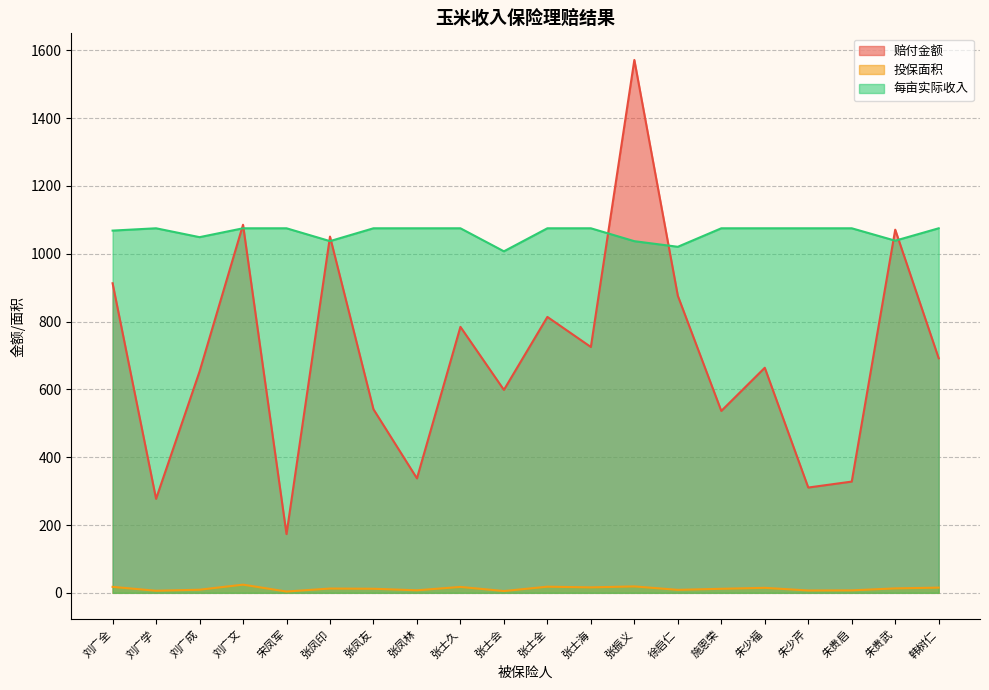

Reading right to left, list all the values displayed in this chart.

赔付金额: 韩树仁=691.6	朱贵武=1070.9	朱贵启=328.1	朱少芹=310.5	朱少福=663.8	施恩荣=536.4	徐启仁=876.0	张振义=1571.3	张士海=725.0	张士全=813.6	张士会=598.5	张士久=784.4	张凤林=337.5	张凤友=541.4	张凤印=1050.5	宋凤军=173.2	刘广文=1085.4	刘广成=652.6	刘广学=277.2	刘广全=912.9
投保面积: 韩树仁=15.4	朱贵武=13.1	朱贵启=7.3	朱少芹=6.9	朱少福=14.8	施恩荣=11.9	徐启仁=8.8	张振义=18.9	张士海=16.1	张士全=18.1	张士会=5.3	张士久=17.4	张凤林=7.5	张凤友=12.0	张凤印=12.7	宋凤军=3.9	刘广文=24.1	刘广成=9.2	刘广学=6.2	刘广全=17.6
每亩实际收入: 韩树仁=1075.0	朱贵武=1038.4	朱贵启=1075.0	朱少芹=1075.0	朱少福=1075.0	施恩荣=1075.0	徐启仁=1020.5	张振义=1037.0	张士海=1075.0	张士全=1075.0	张士会=1007.1	张士久=1075.0	张凤林=1075.0	张凤友=1075.0	张凤印=1037.2	宋凤军=1075.0	刘广文=1075.0	刘广成=1048.8	刘广学=1075.0	刘广全=1068.2